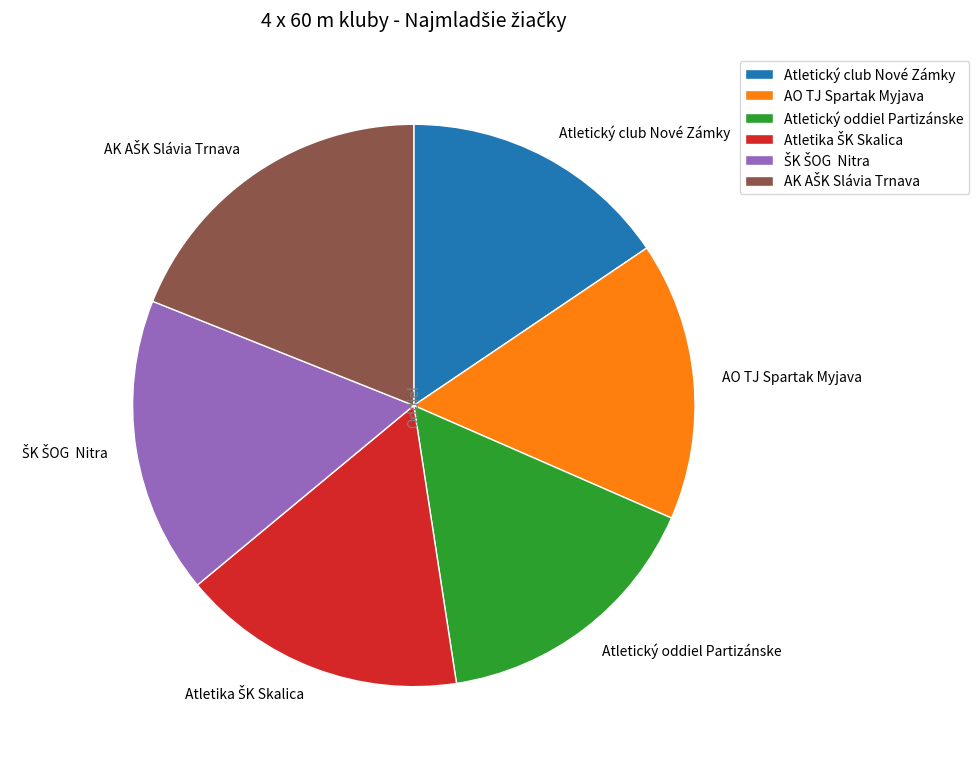

Is it true that Atletický oddiel Partizánske is 25% of the pie?

False